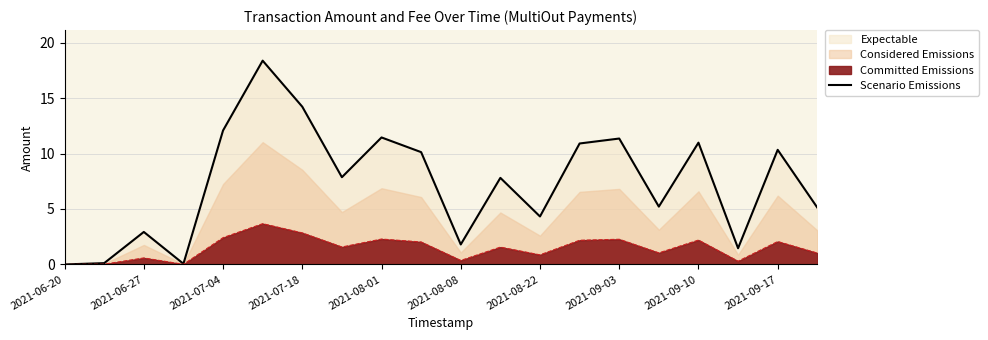

Reading right to left, list all the values displayed in this chart.

5.1	10.3	1.5	11.0	5.2	11.4	10.9	4.3	7.8	1.8	10.1	11.4	7.9	14.2	18.4	12.1	0.1	2.9	0.1	0.0